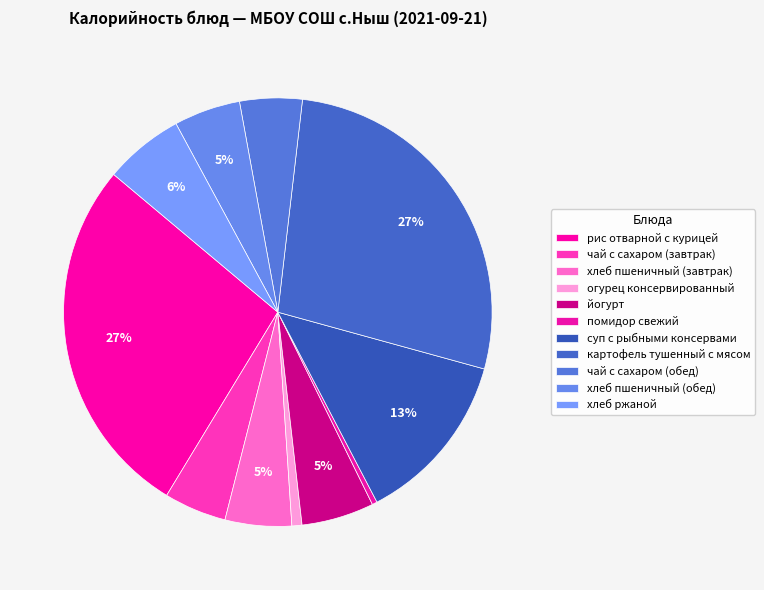

To the nearest percent, what is the average slice percentage?

9%